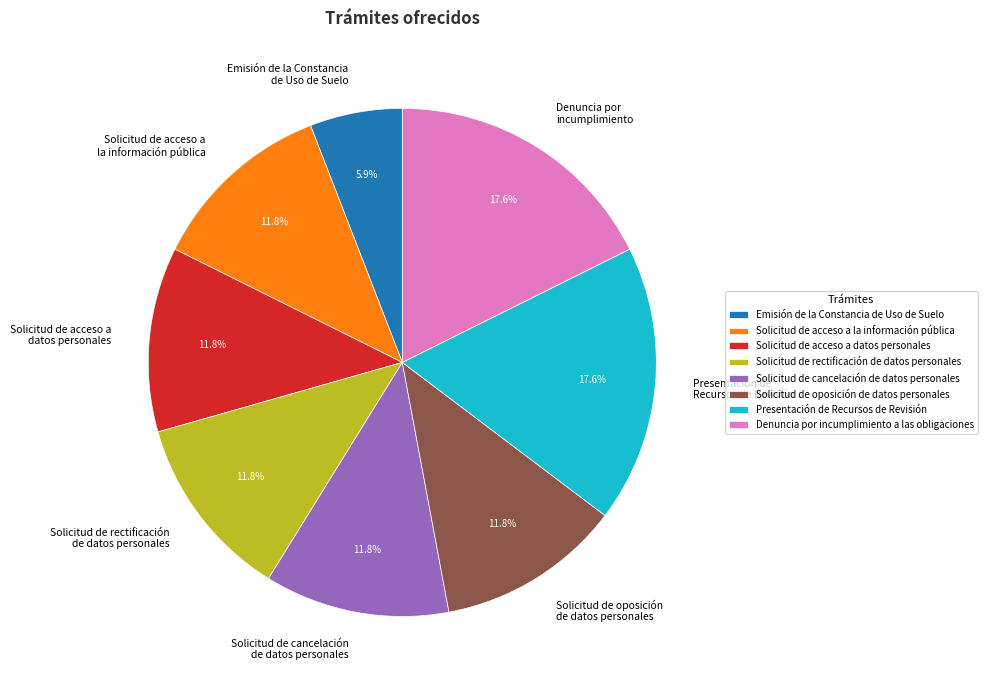

Which category has the smallest portion of the pie?

Emisión de la Constancia de Uso de Suelo